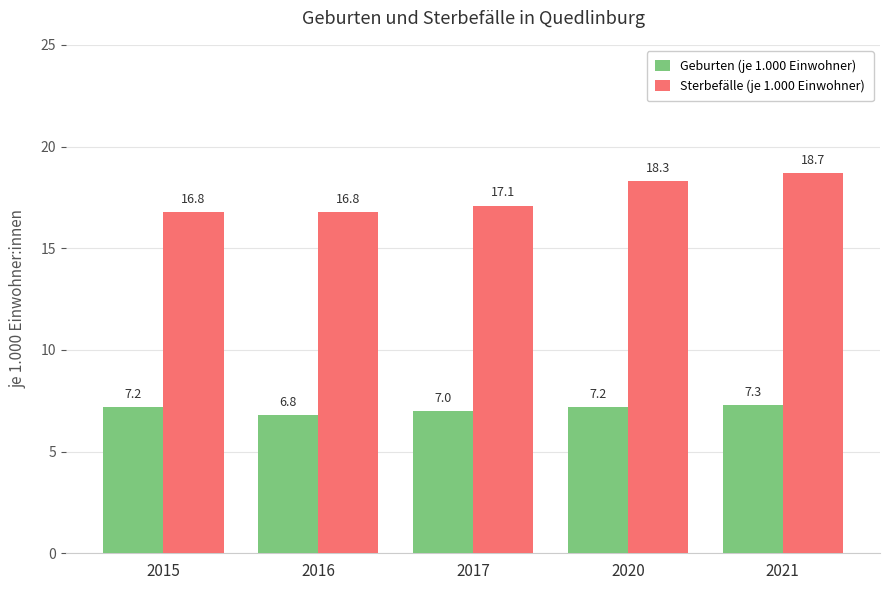

Is the value of Sterbefälle (je 1.000 Einwohner) at 2015 greater than the value of Geburten (je 1.000 Einwohner) at 2017?

Yes